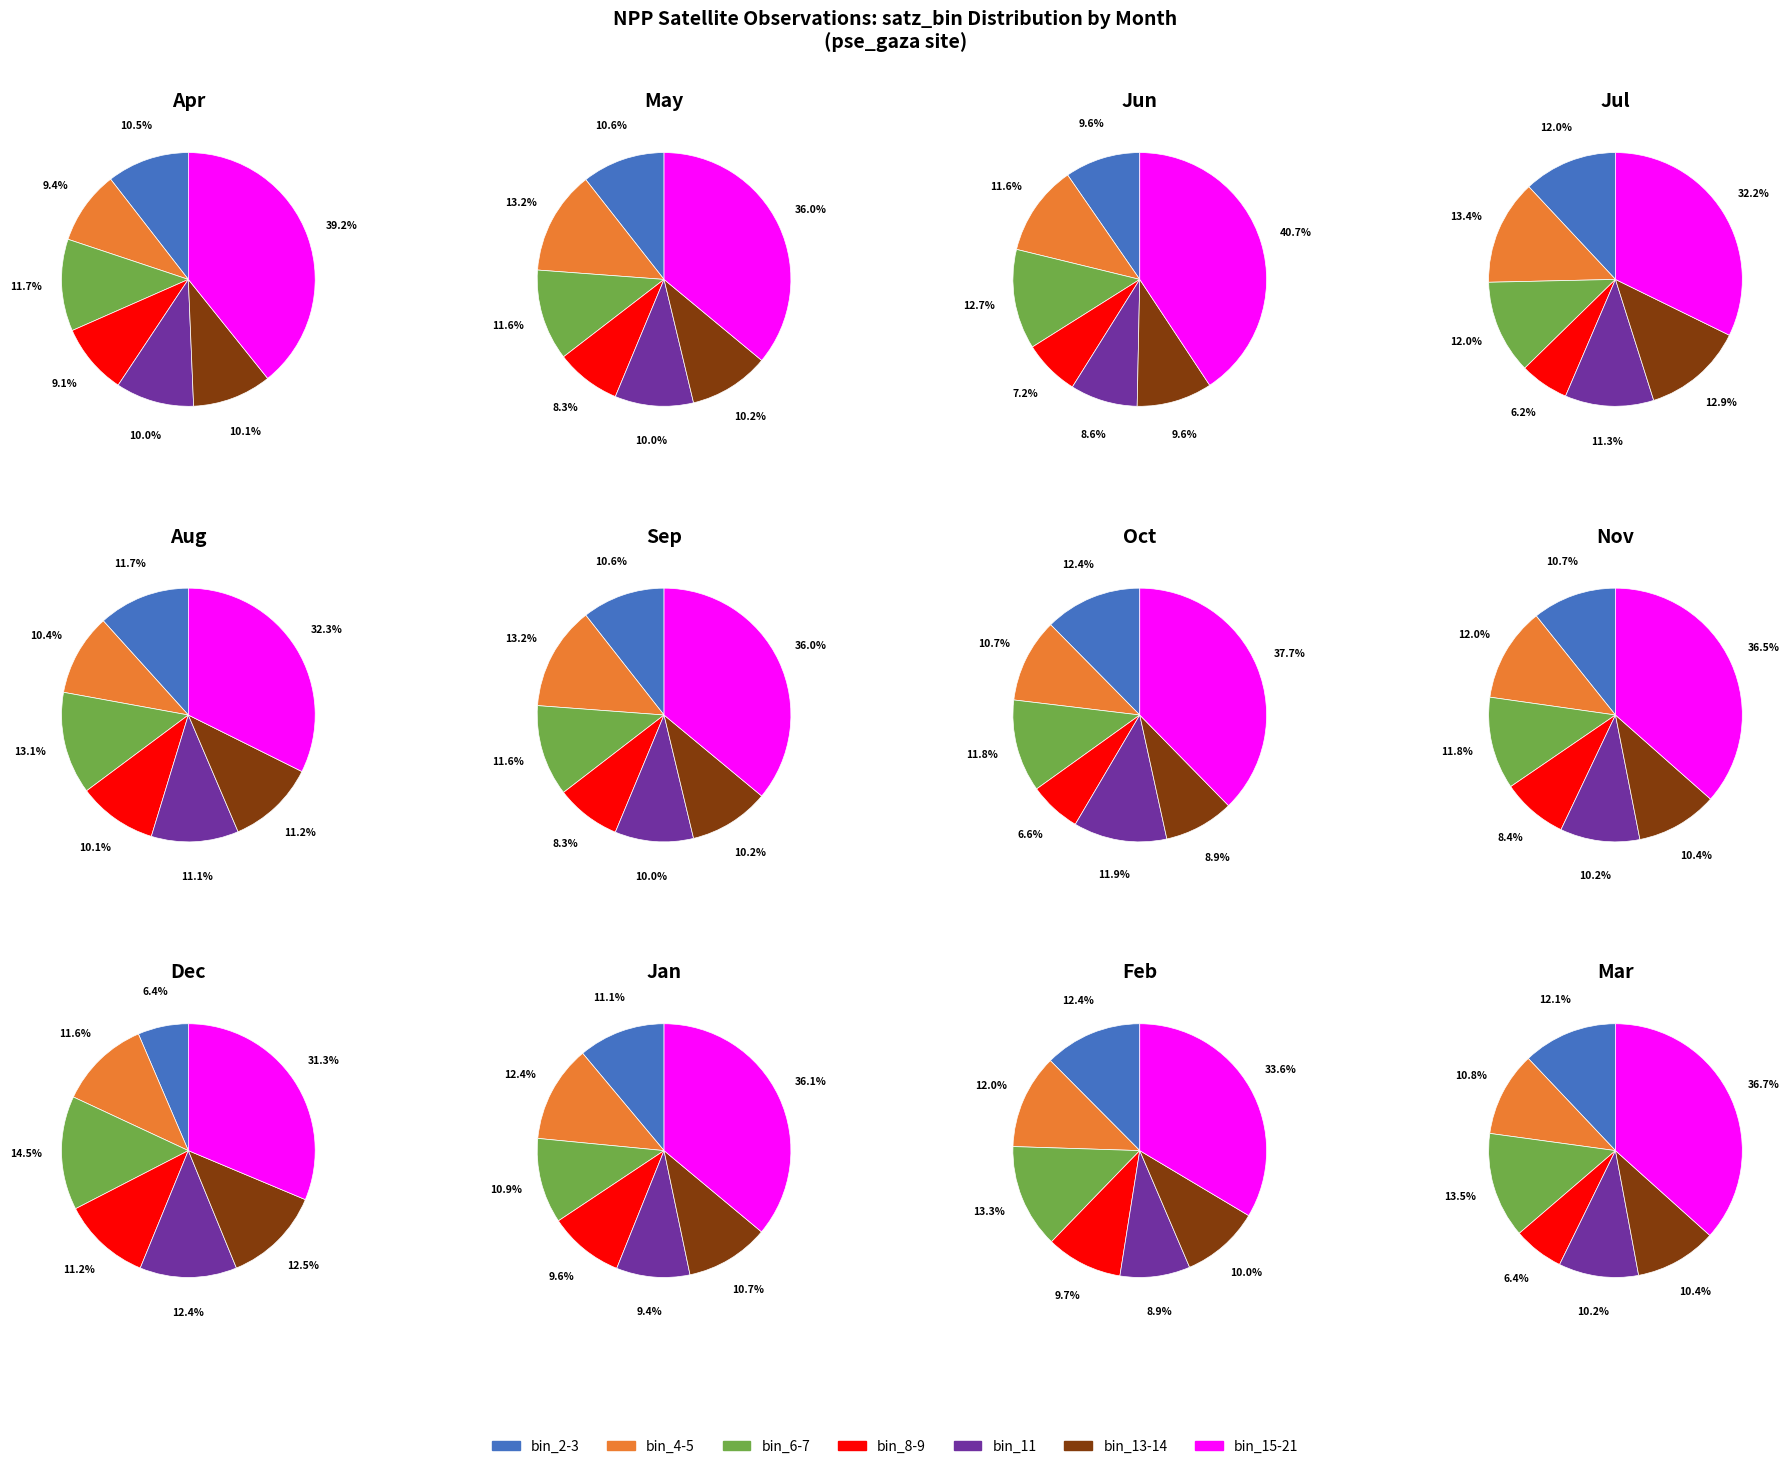

How many slices are in this pie chart?

7